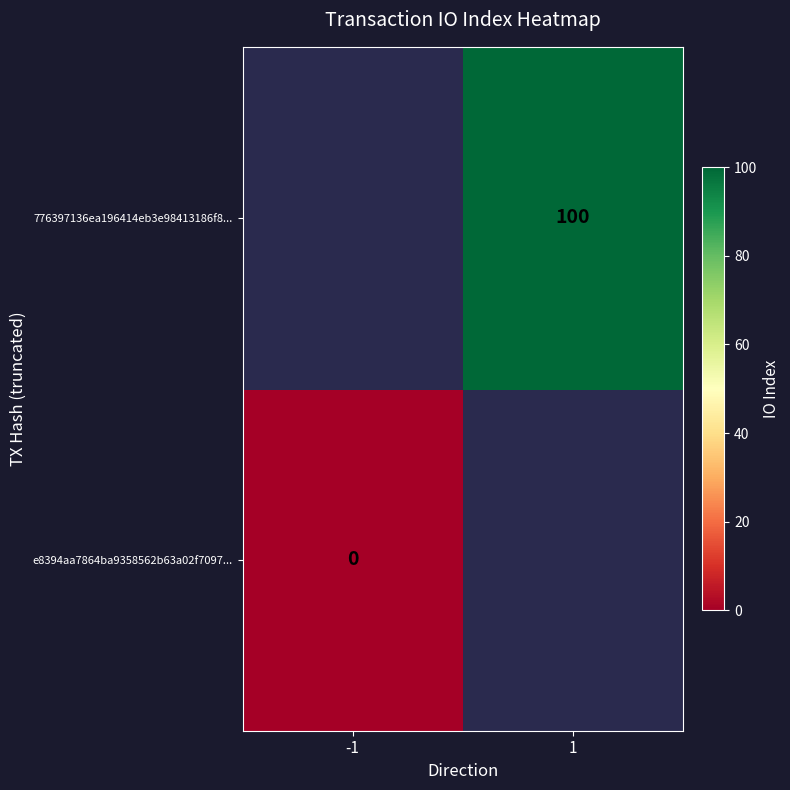

True or false: 776397136ea196414eb3e98413186f8... has a value of 100 at 1.

True